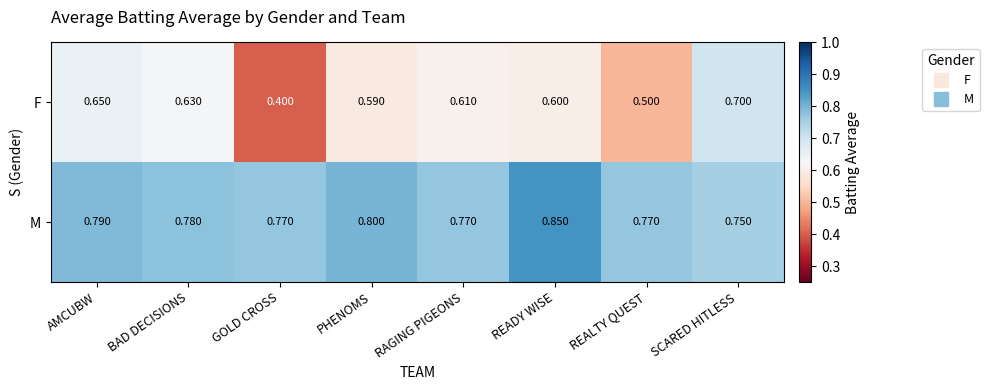

At SCARED HITLESS, list the series in order from smallest to largest.

F, M